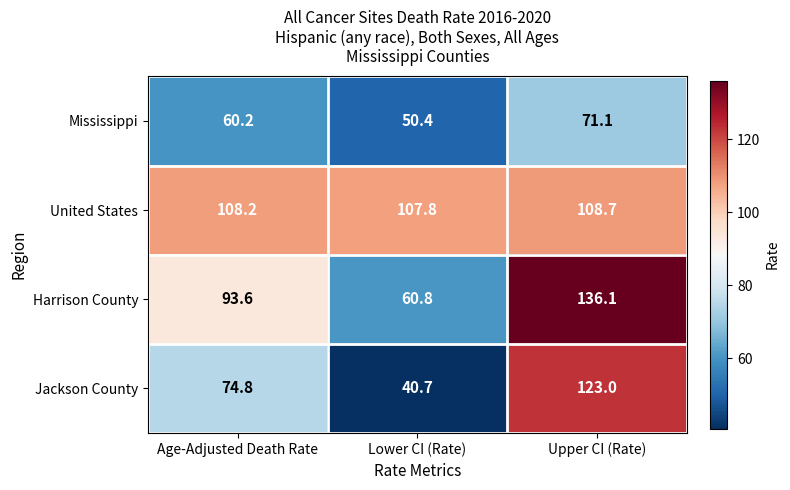

How many series are shown in this chart?

4